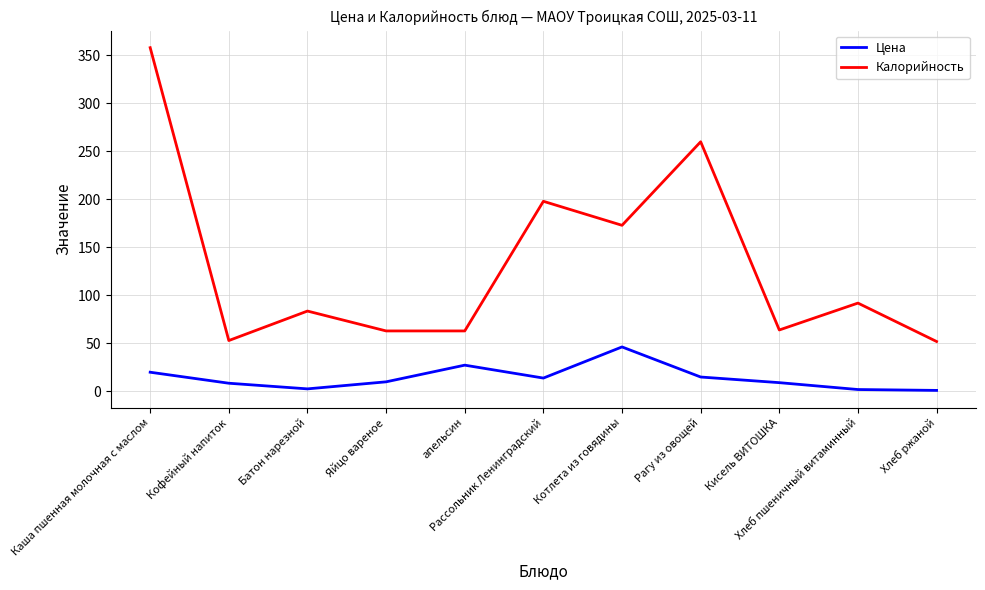

How many lines are shown in the chart?

2